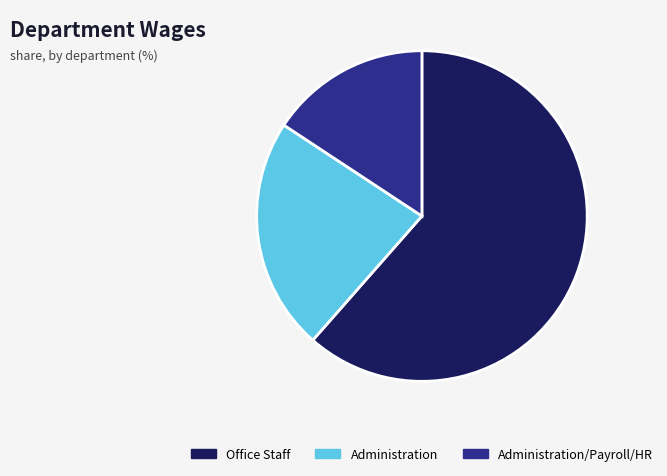

Rank the categories by value from lowest to highest.

Administration/Payroll/HR, Administration, Office Staff